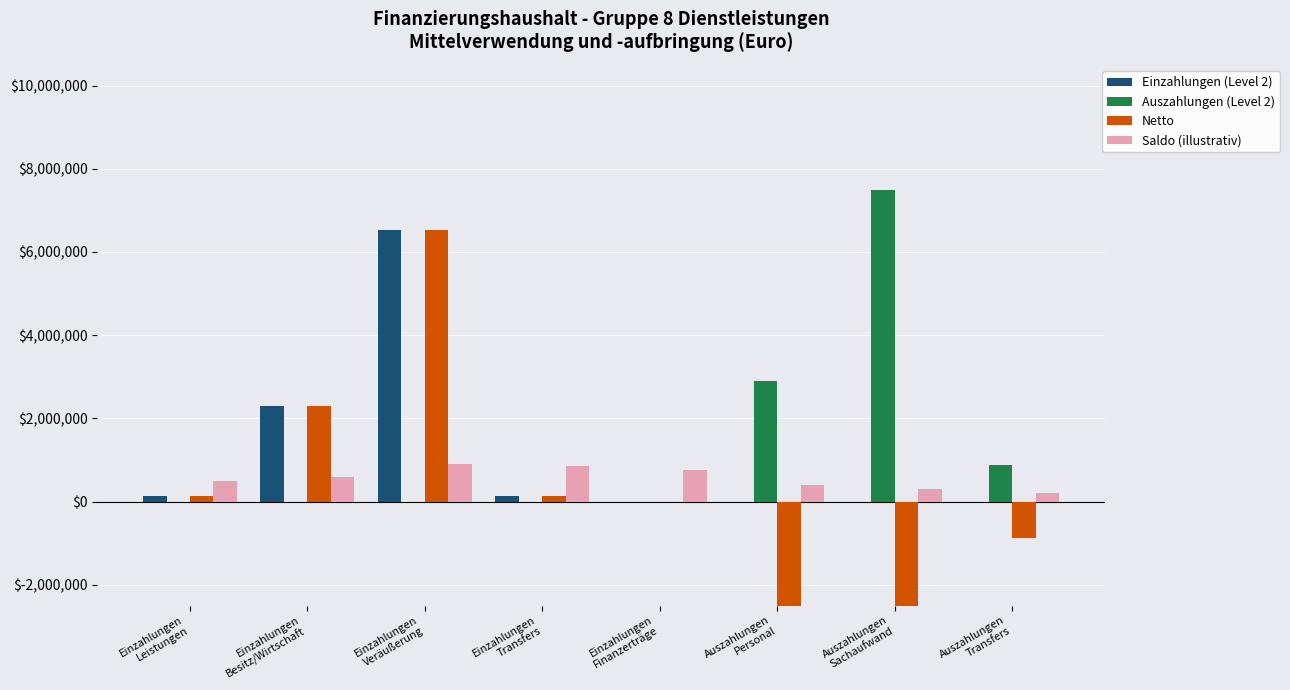

What is the approximate value of Einzahlungen (Level 2) at Einzahlungen
Finanzerträge?

100